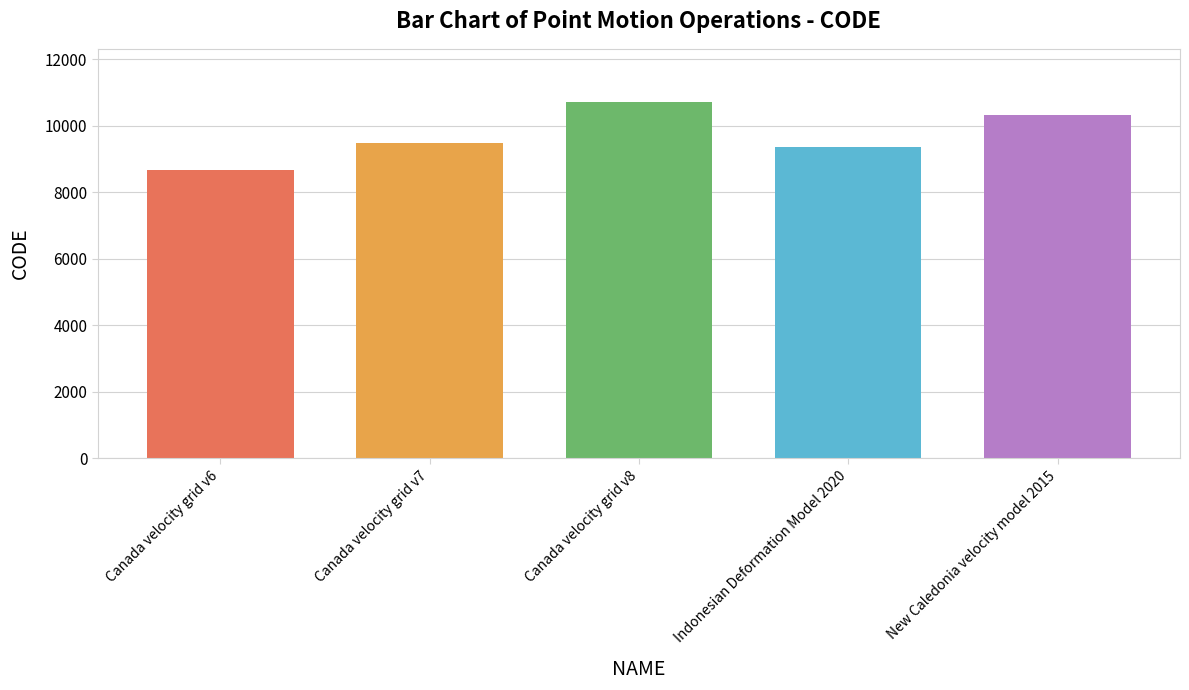

What is the difference between the values at Canada velocity grid v7 and Indonesian Deformation Model 2020?

108